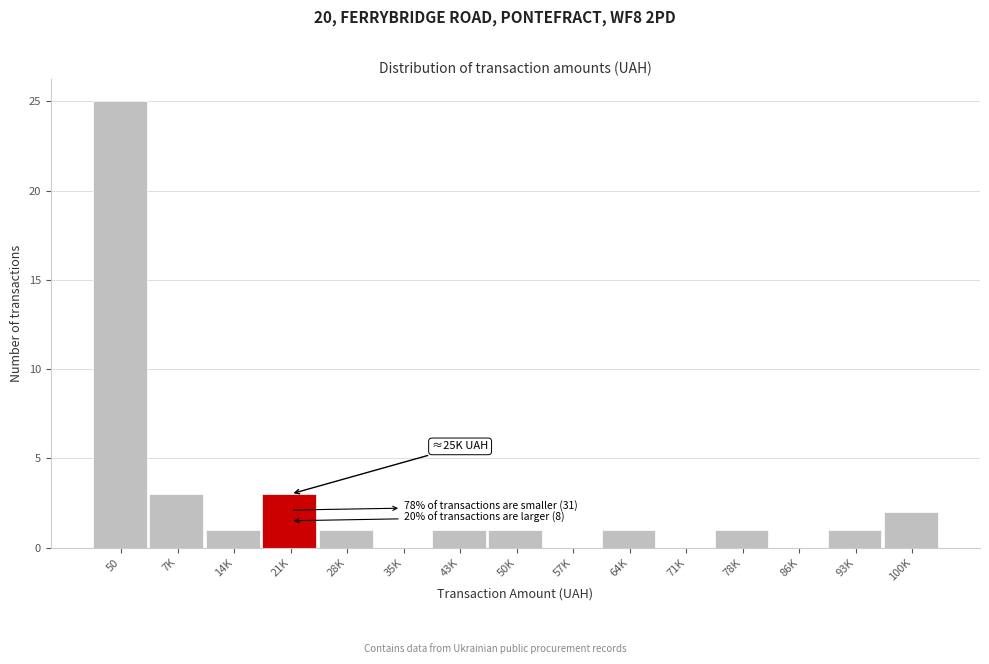

Reading right to left, list all the values displayed in this chart.

100K=2	93K=1	86K=0	78K=1	71K=0	64K=1	57K=0	50K=1	43K=1	35K=0	28K=1	21K=3	14K=1	7K=3	50=25